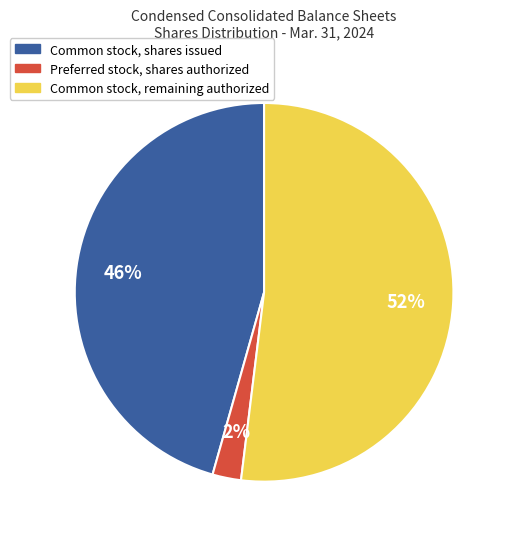

Does any single category account for the majority?

Yes